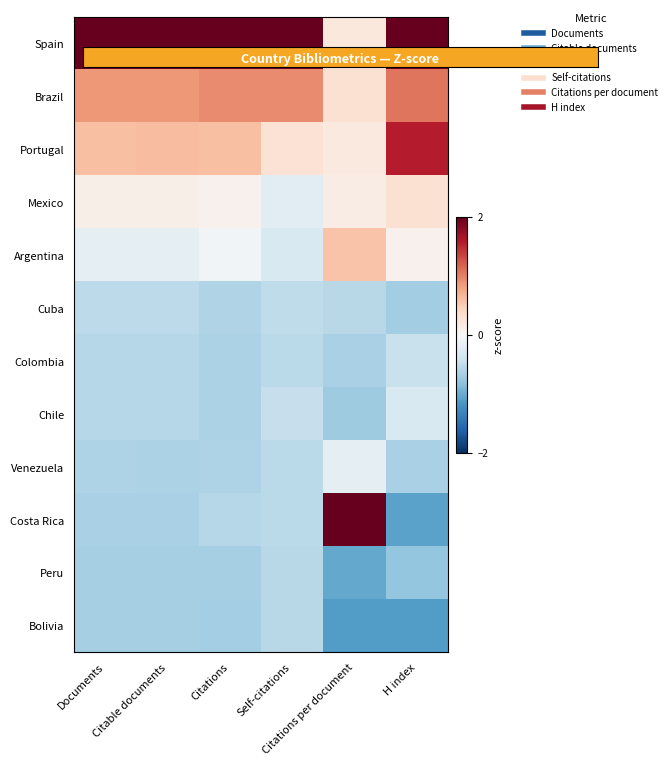

Which label corresponds to the largest value in the chart?

Self-citations